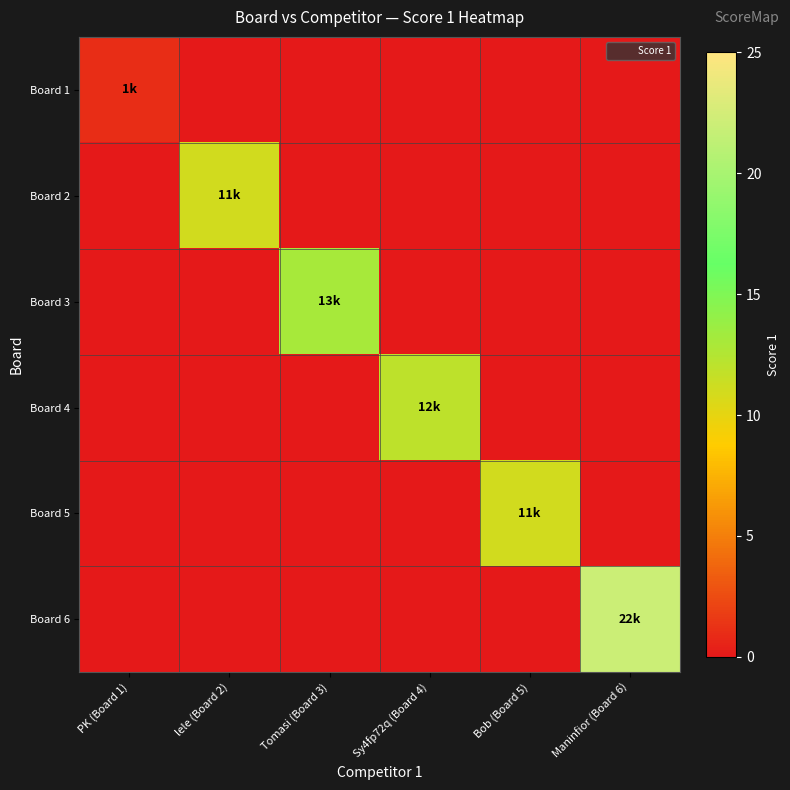

Which label corresponds to the smallest value in the chart?

lele (Board 2)